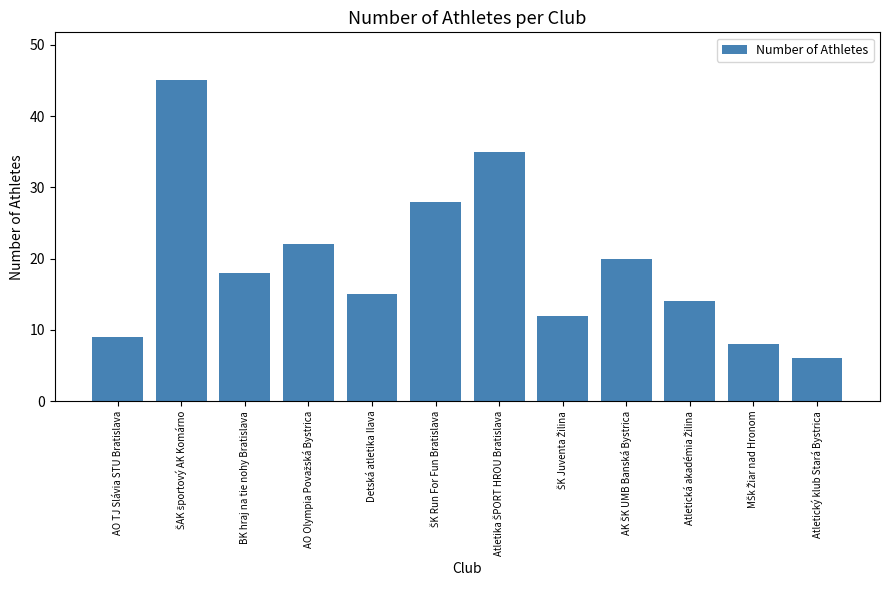

Reading left to right, extract all data points from this chart.

9	45	18	22	15	28	35	12	20	14	8	6